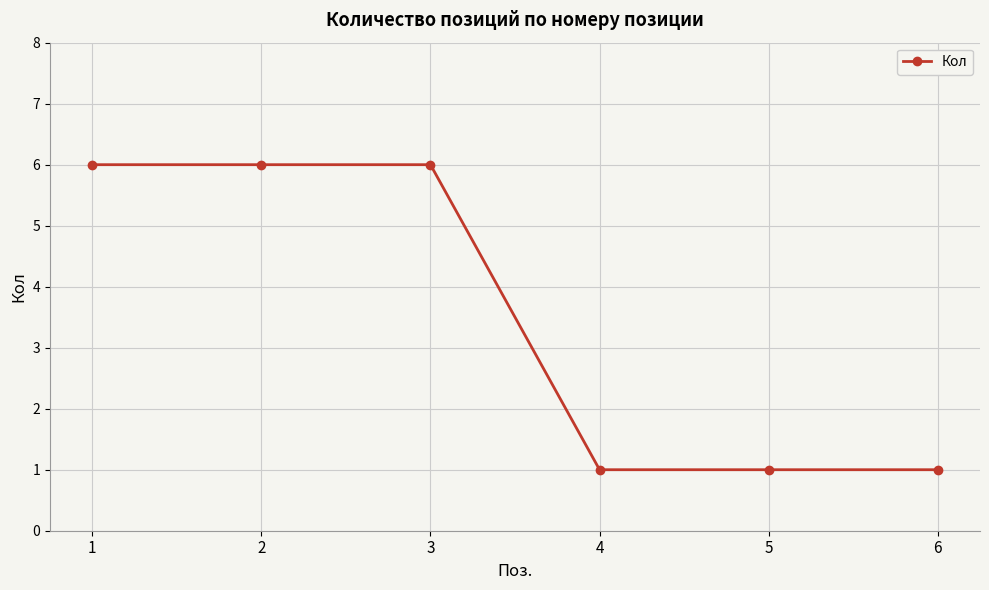

What is the difference between the second highest and second lowest values?

5